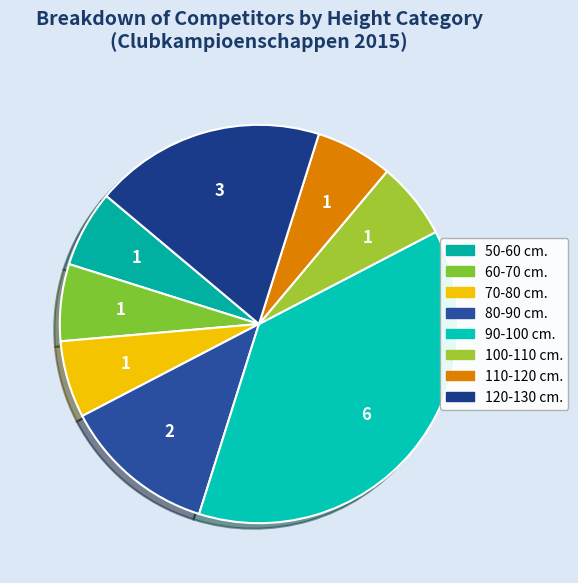

How many slices are in this pie chart?

8